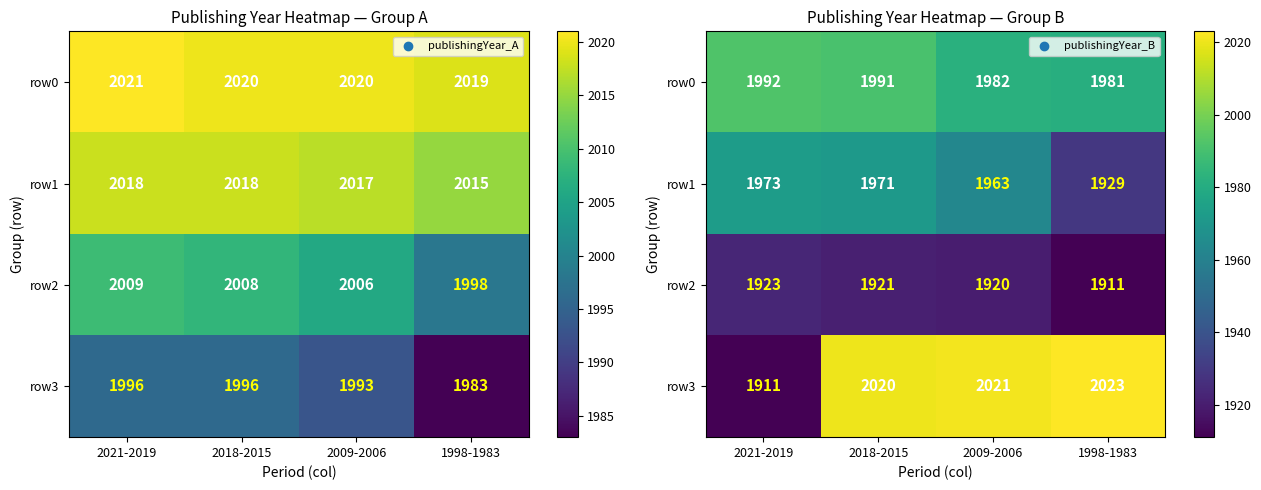

What is the minimum value shown in the chart?

1911